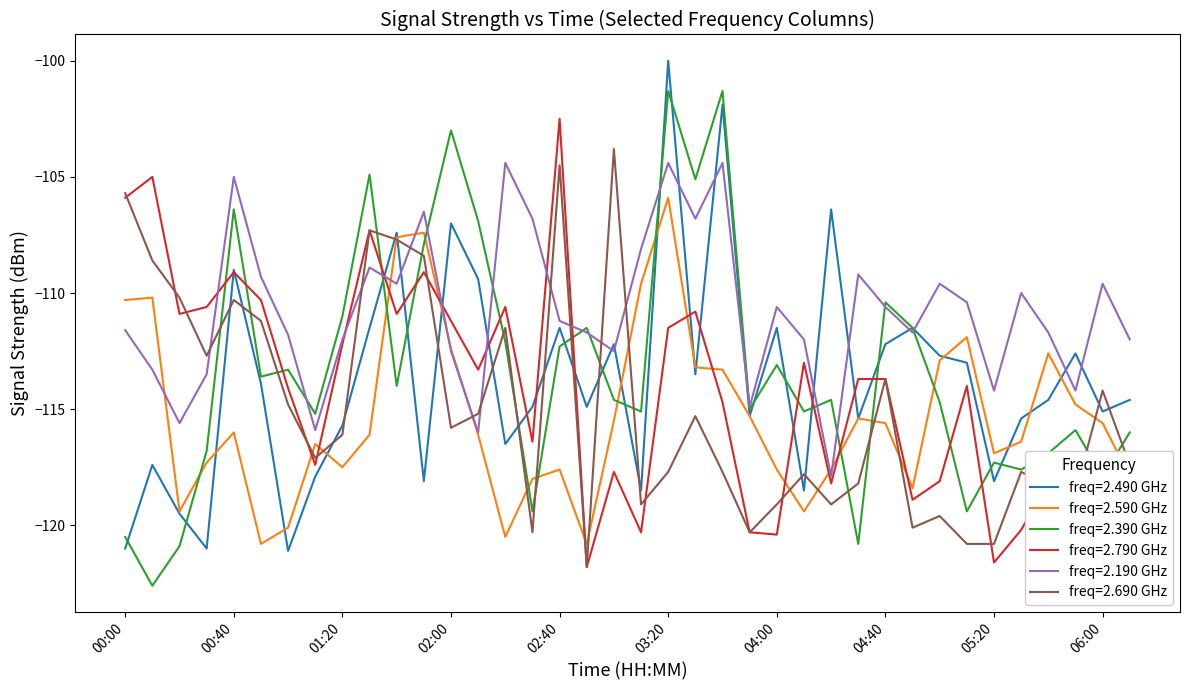

What is the maximum value for freq=2.690 GHz?

-103.8